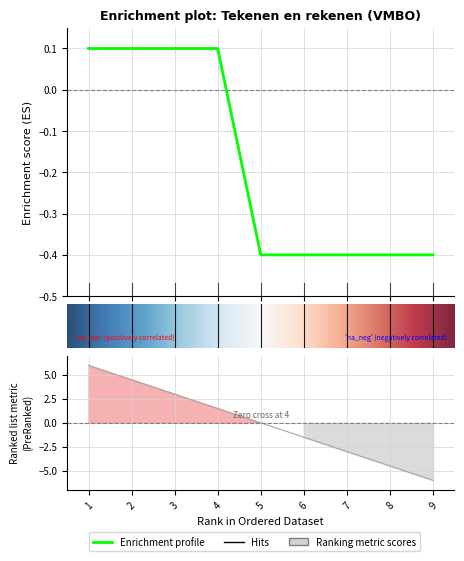

How many lines are shown in the chart?

1